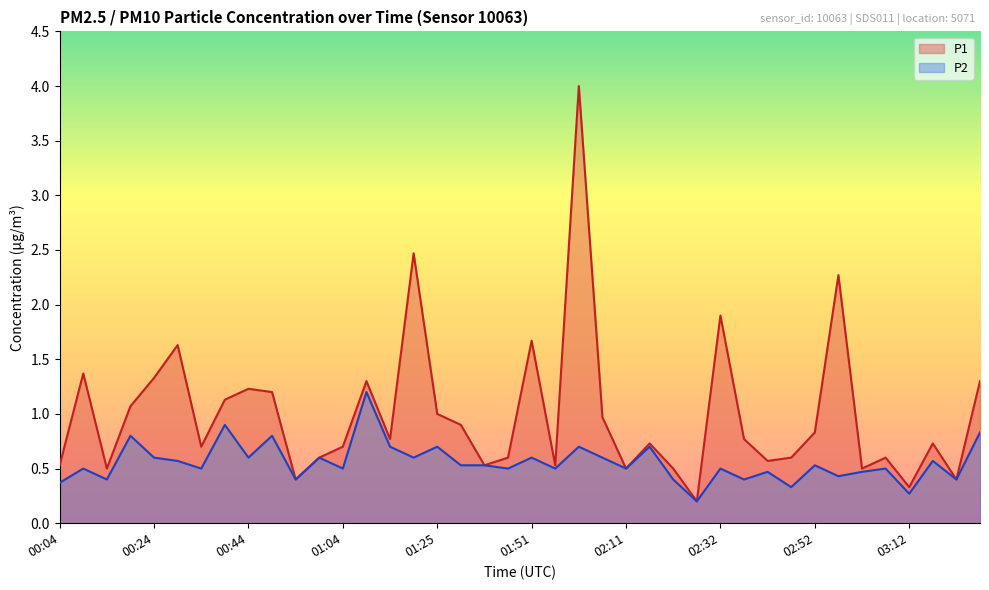

Is the value of P1 at 00:24 greater than the value of P2 at 01:09?

Yes